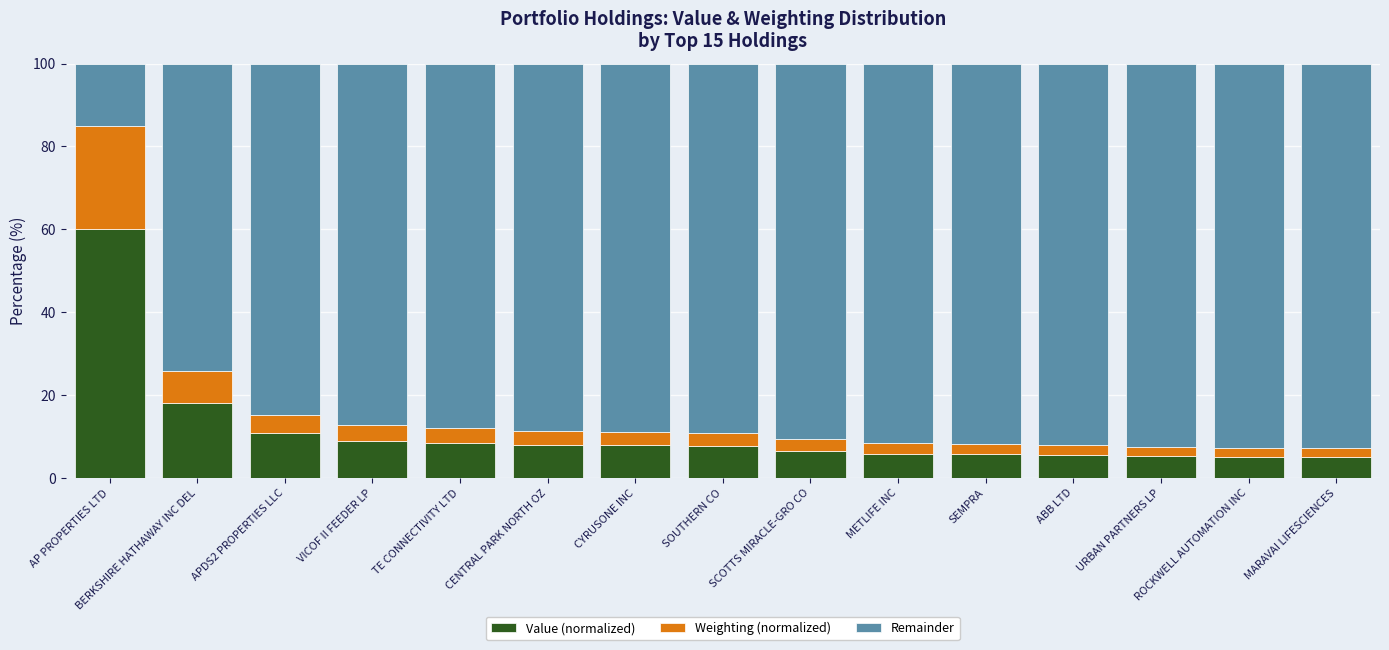

Is it true that Value (normalized) equals 14.2 at CENTRAL PARK NORTH OZ?

False